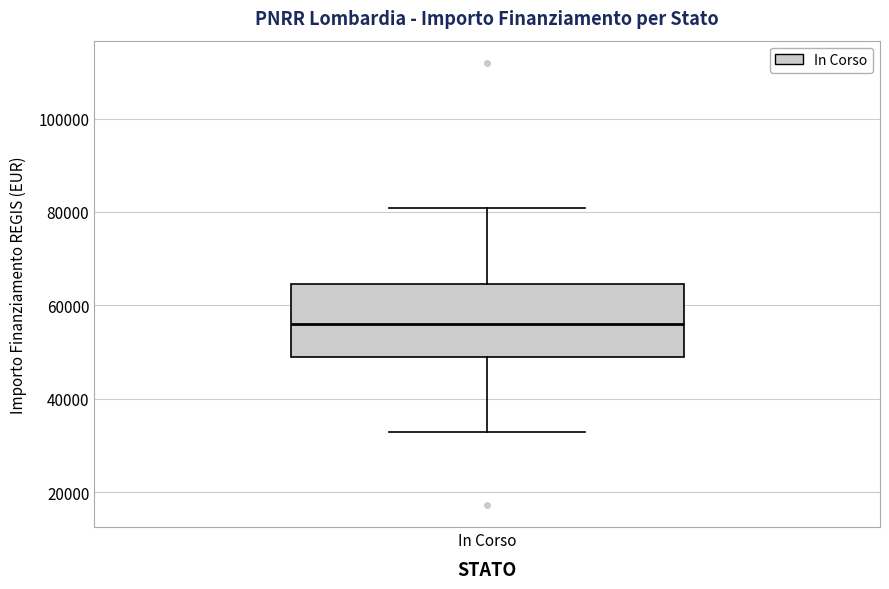

Read this box plot against the y-axis: the position of the median line, the range covered by the box, and the ends of both whiskers. The values are not printed on the chart, so give them approximately, as read against the axis.

median 56000, box 50000 to 64000, whiskers 32000 to 80000